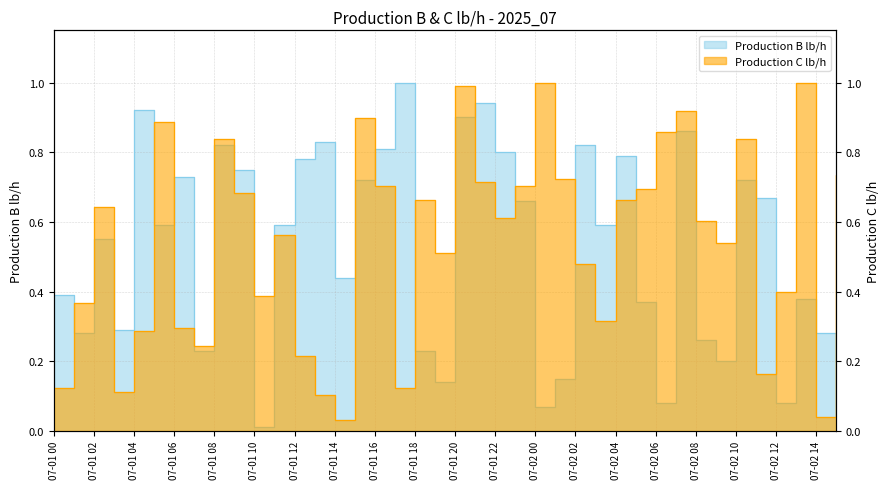

What is the value of the Production B lb/h point at the 15th from the left?

0.4